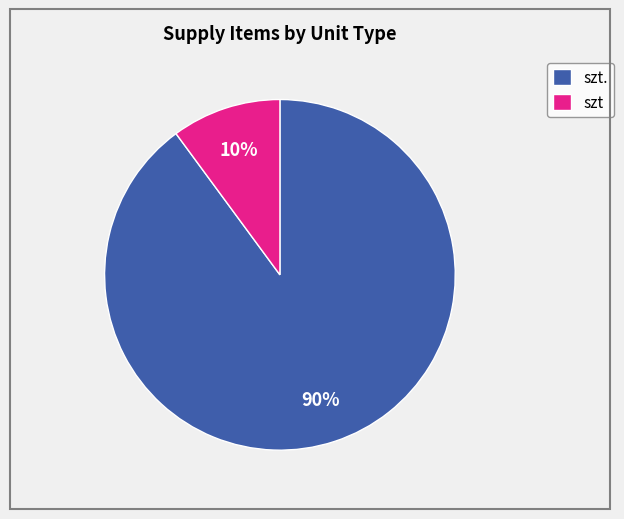

Which has a higher value, szt. or szt?

szt.